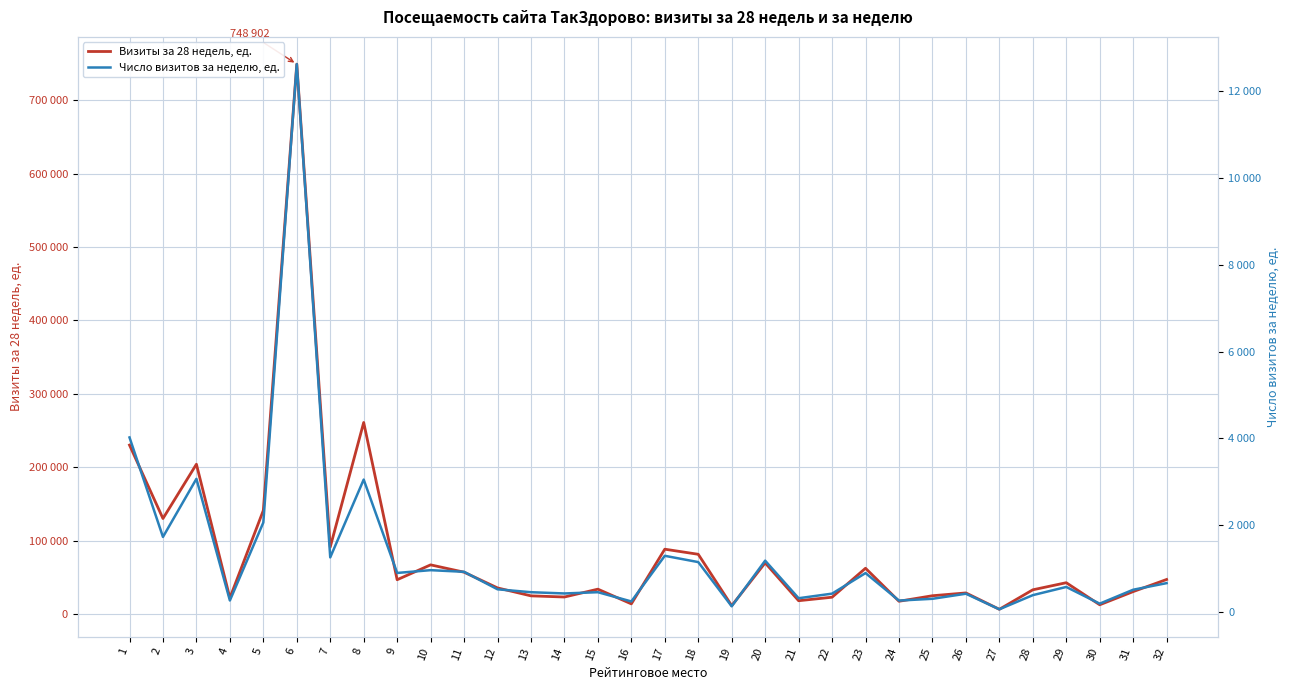

Rank the categories by Визиты за 28 недель, ед. value from lowest to highest.

27, 19, 30, 16, 24, 21, 4, 22, 14, 13, 25, 26, 31, 28, 15, 12, 29, 9, 32, 11, 23, 10, 20, 18, 17, 7, 2, 5, 3, 1, 8, 6